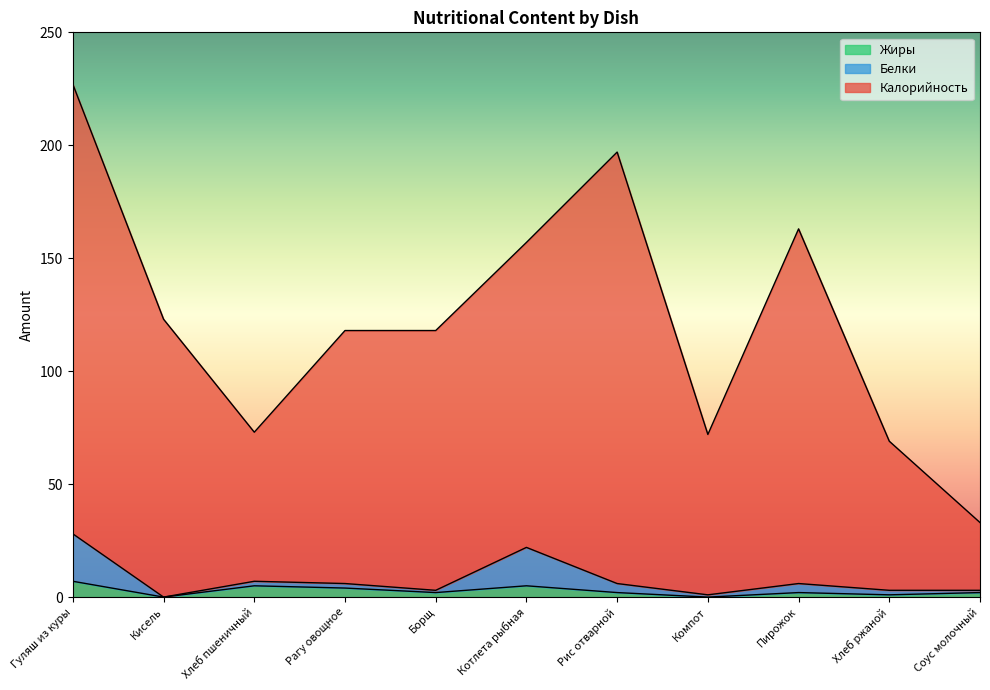

True or false: Калорийность and Жиры cross at least once.

False